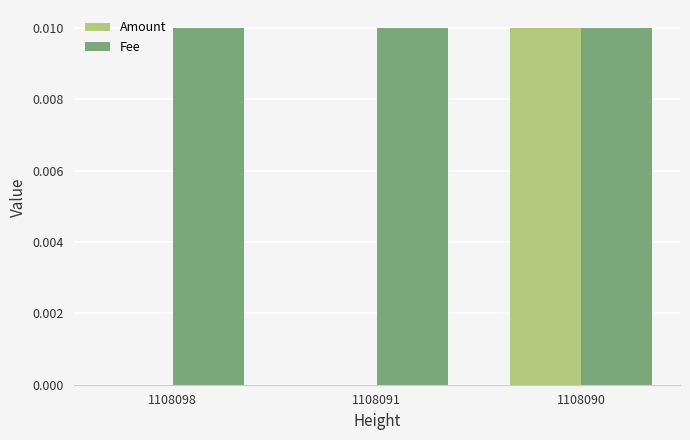

Which series has the largest range (max minus min)?

Amount